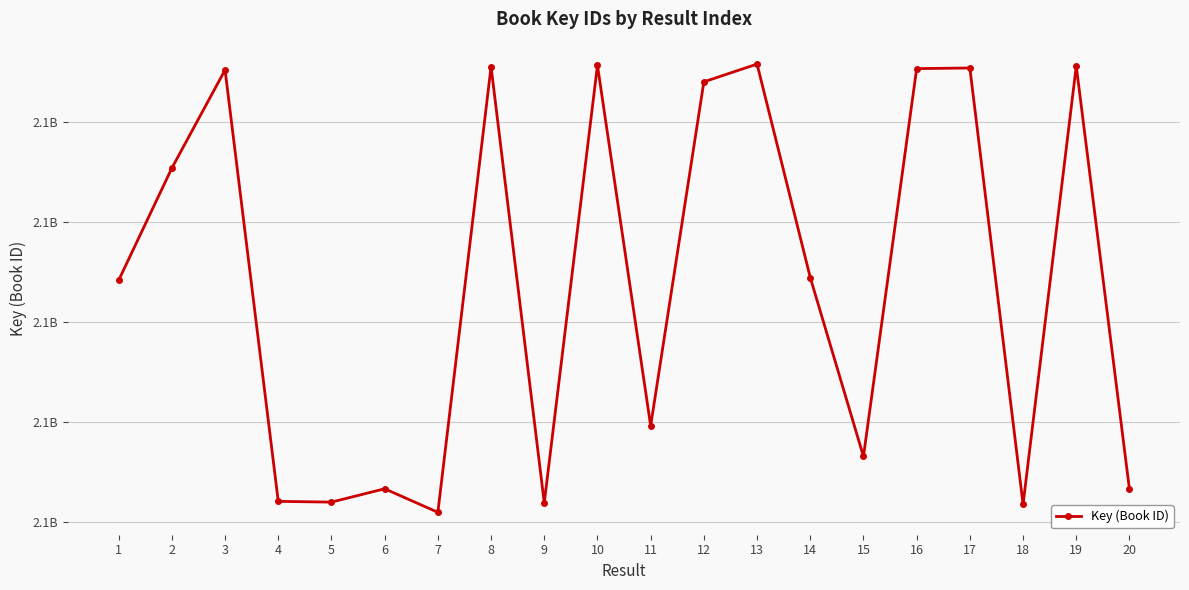

Does the chart have visible grid lines?

Yes